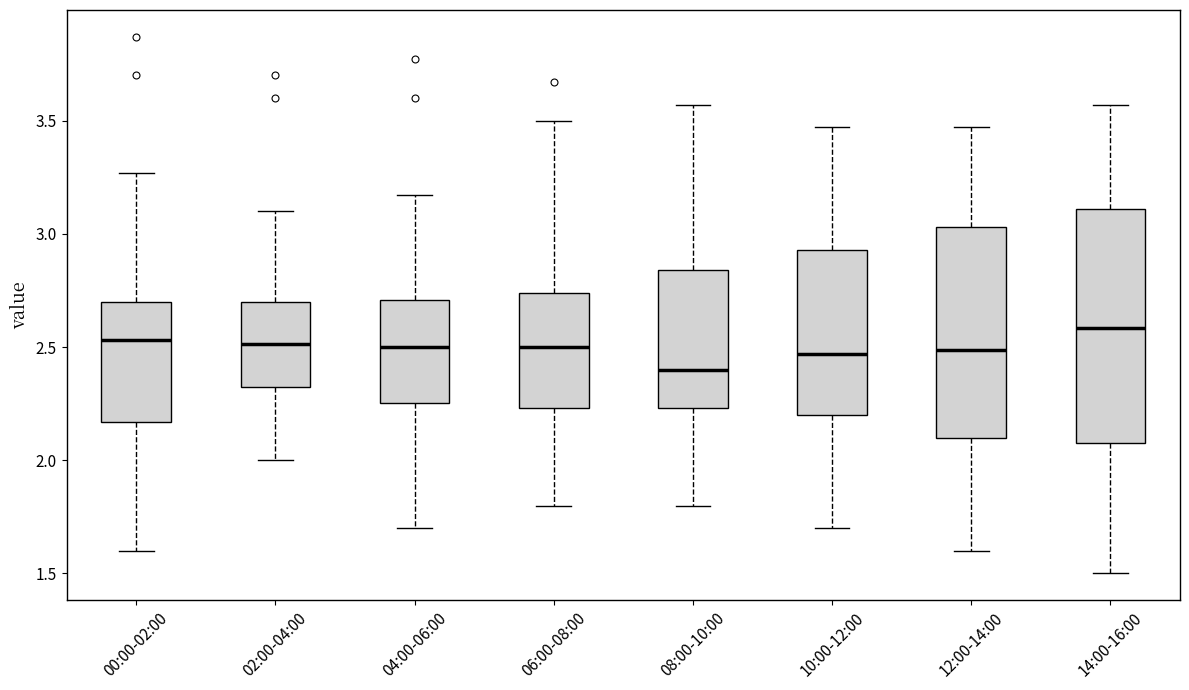

Reading left to right, read every box against the y-axis: the position of its median line, the range the box covers, and the ends of its whiskers. The values are not printed on the chart, so give them approximately, as read against the axis.

00:00-02:00: median 2.55, box 2.15 to 2.70, whiskers 1.60 to 3.25
02:00-04:00: median 2.50, box 2.30 to 2.70, whiskers 2.00 to 3.10
04:00-06:00: median 2.50, box 2.25 to 2.70, whiskers 1.70 to 3.15
06:00-08:00: median 2.50, box 2.25 to 2.75, whiskers 1.80 to 3.50
08:00-10:00: median 2.40, box 2.25 to 2.85, whiskers 1.80 to 3.55
10:00-12:00: median 2.45, box 2.20 to 2.95, whiskers 1.70 to 3.45
12:00-14:00: median 2.50, box 2.10 to 3.05, whiskers 1.60 to 3.45
14:00-16:00: median 2.60, box 2.10 to 3.10, whiskers 1.50 to 3.55